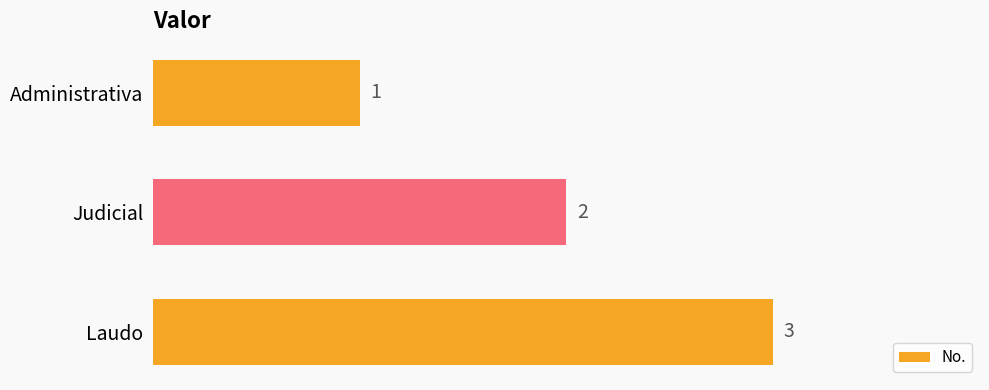

The value at Administrativa is 1. True or false?

True